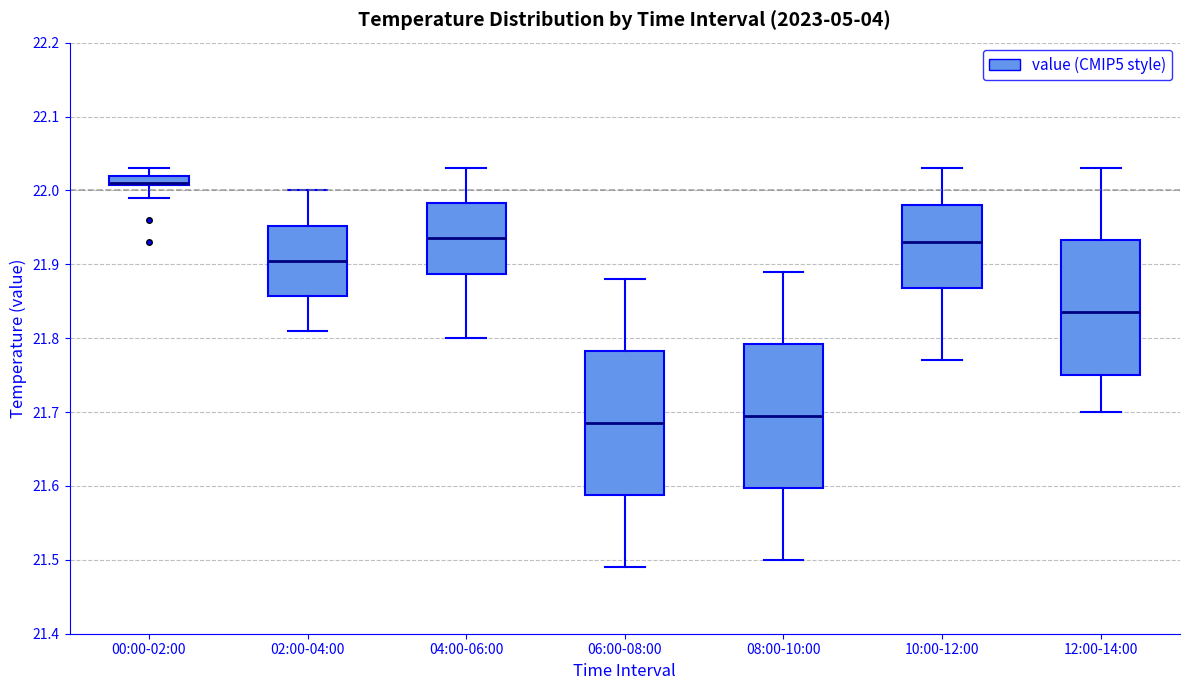

Where is the lower edge of the box for 08:00-10:00 on the y-axis? The values are not printed on the chart, so give them approximately, as read against the axis.

21.60